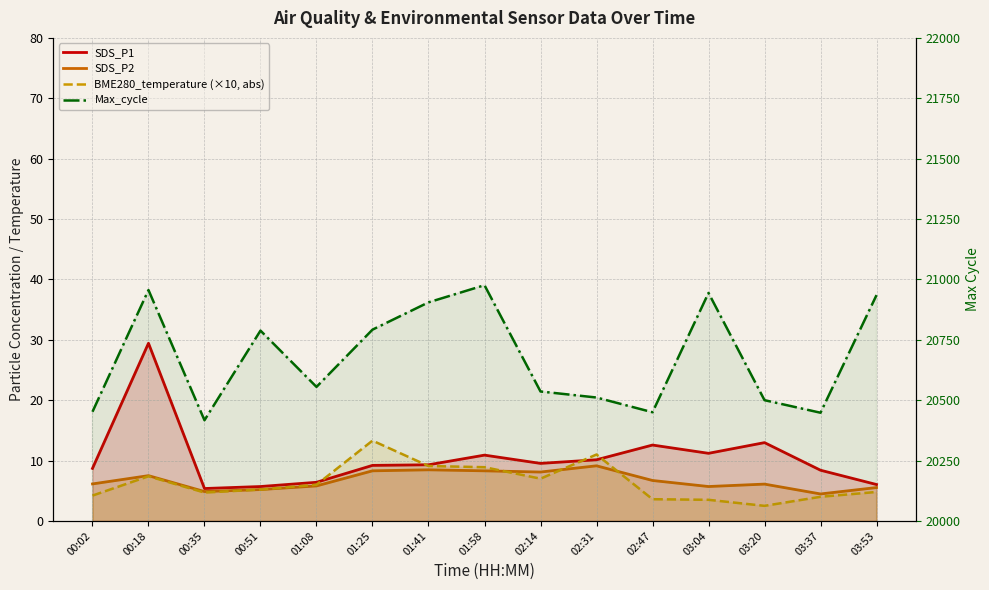

How many series are shown in this chart?

4